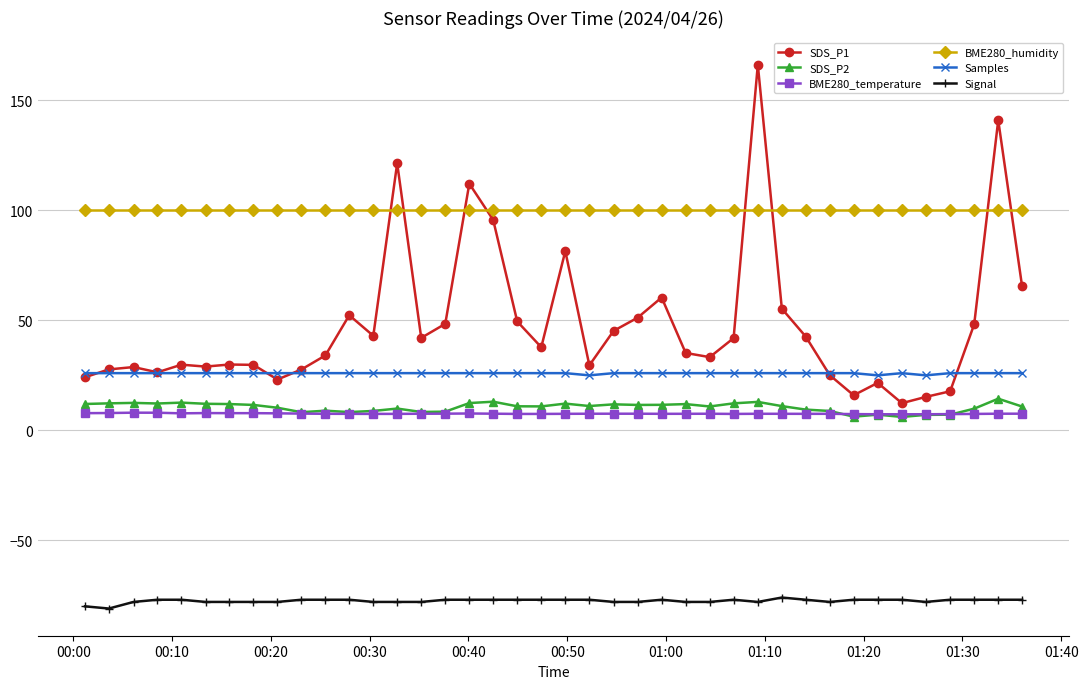

True or false: BME280_humidity and BME280_temperature intersect in this chart.

False